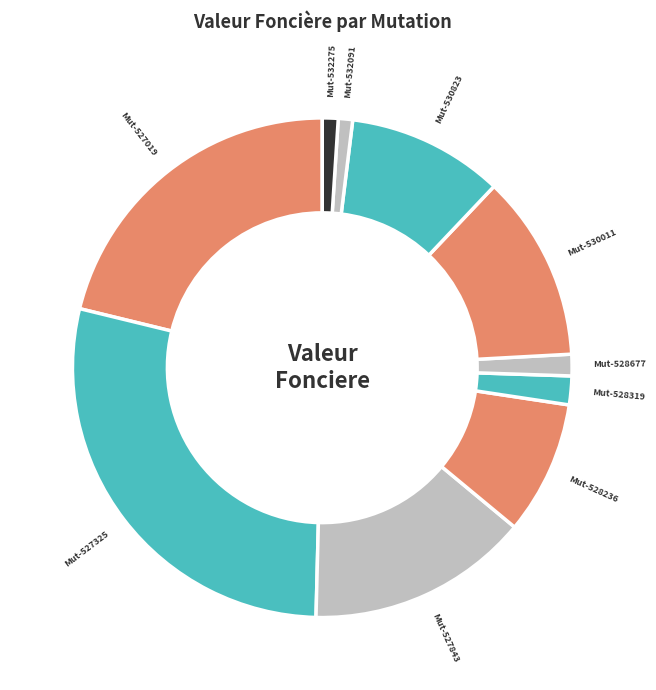

Count the number of slices in the pie.

10